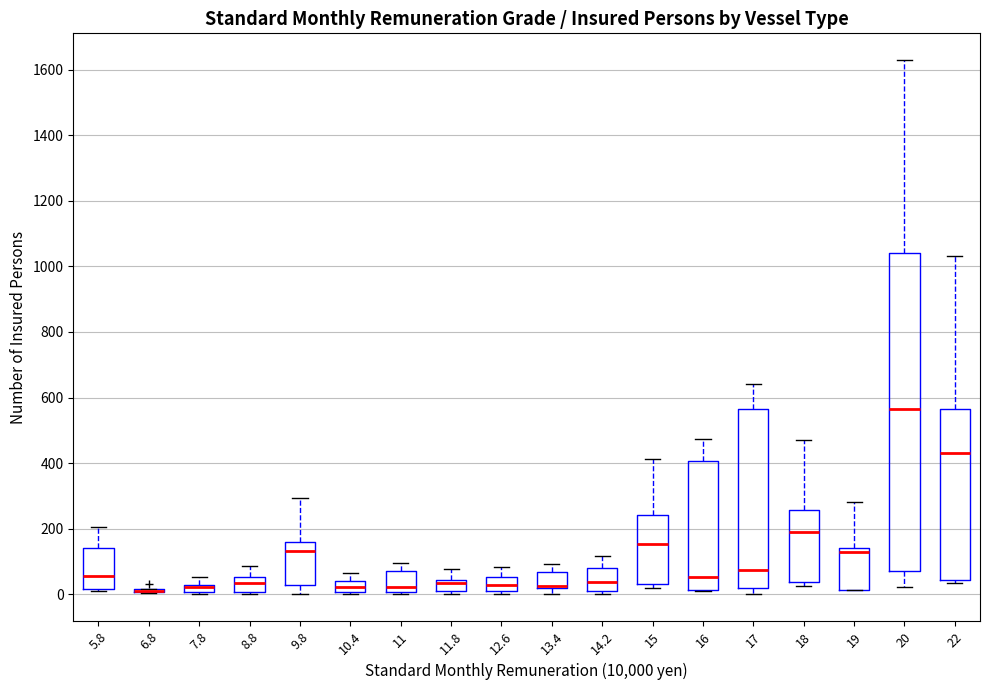

Comparing the boxes themselves (not the whiskers), which one is the tallest?

20